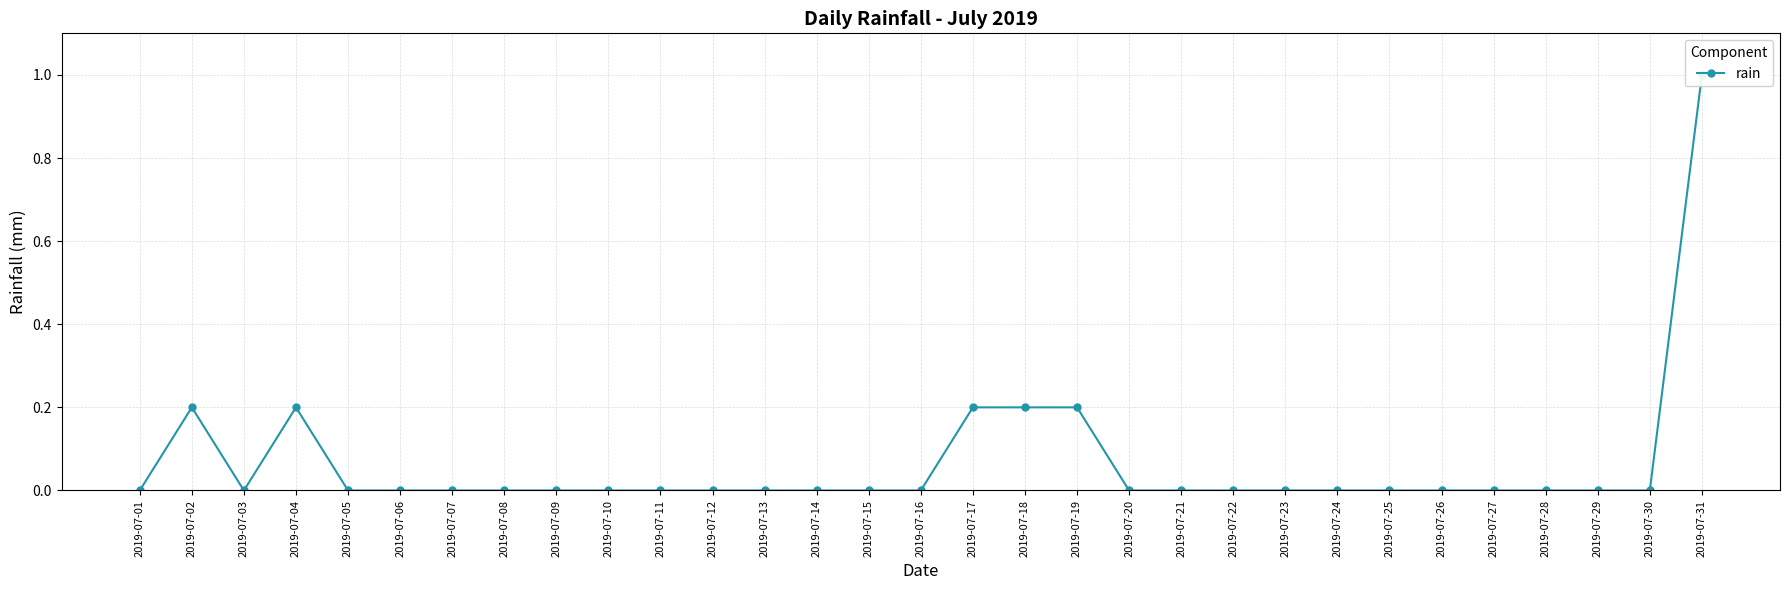

What is the difference between the maximum and minimum values?

1.0